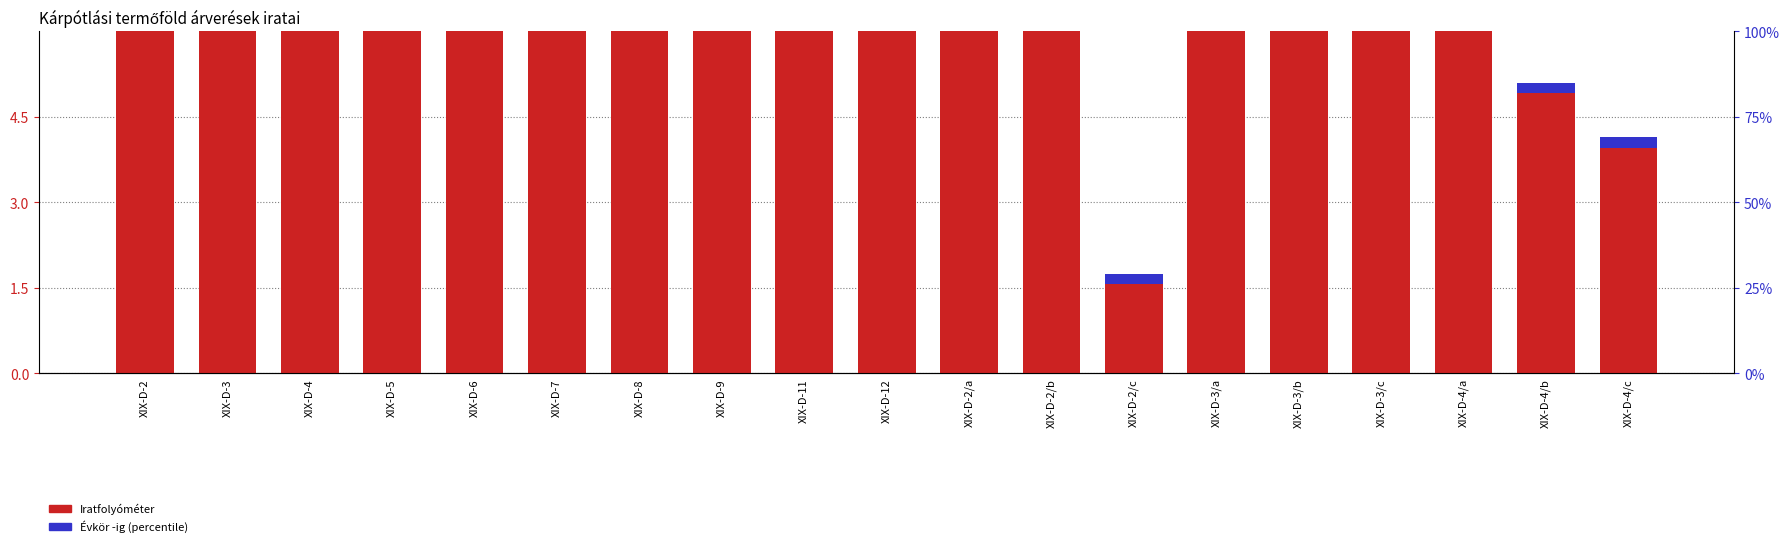

Reading left to right, extract all data points from this chart.

Iratfolyóméter: XIX-D-2=33.4	XIX-D-3=53.3	XIX-D-4=37.1	XIX-D-5=31.9	XIX-D-6=29.9	XIX-D-7=21.4	XIX-D-8=36.5	XIX-D-9=38.9	XIX-D-11=15.1	XIX-D-12=20.4	XIX-D-2/a=22.8	XIX-D-2/b=9.0	XIX-D-2/c=1.6	XIX-D-3/a=40.1	XIX-D-3/b=7.2	XIX-D-3/c=6.0	XIX-D-4/a=28.2	XIX-D-4/b=4.9	XIX-D-4/c=4.0
Évkör -ig (norm.): XIX-D-2=0.2	XIX-D-3=0.2	XIX-D-4=0.2	XIX-D-5=0.2	XIX-D-6=0.2	XIX-D-7=0.2	XIX-D-8=0.2	XIX-D-9=0.2	XIX-D-11=0.2	XIX-D-12=0.2	XIX-D-2/a=0.2	XIX-D-2/b=0.2	XIX-D-2/c=0.2	XIX-D-3/a=0.2	XIX-D-3/b=0.2	XIX-D-3/c=0.2	XIX-D-4/a=0.2	XIX-D-4/b=0.2	XIX-D-4/c=0.2